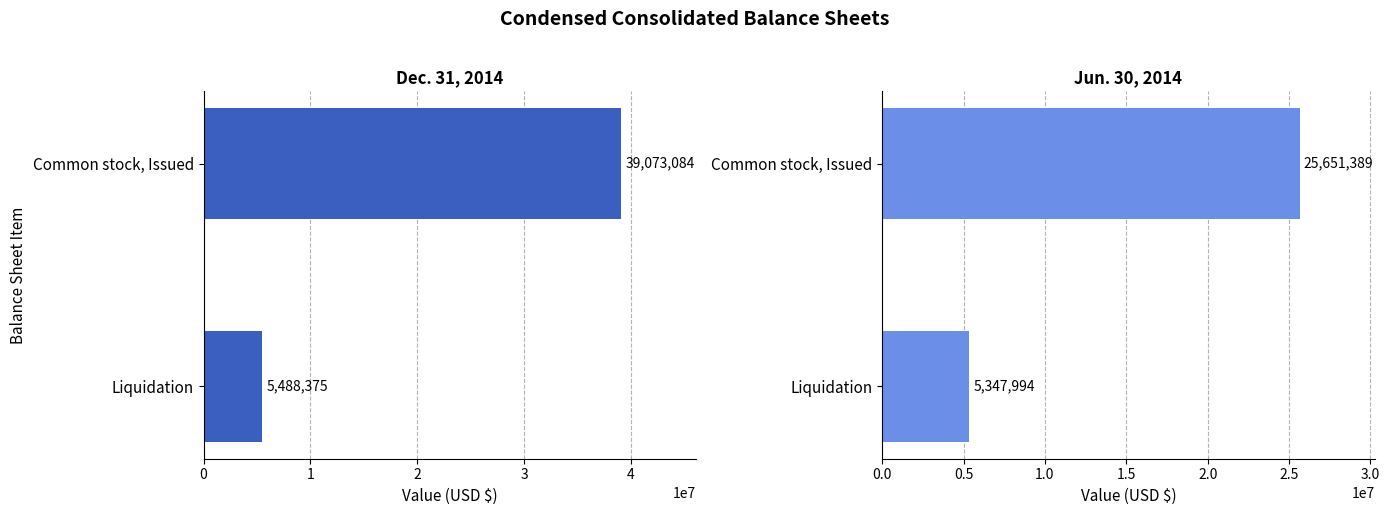

What is the difference between the maximum and minimum values in the Dec. 31, 2014 series?

33584709